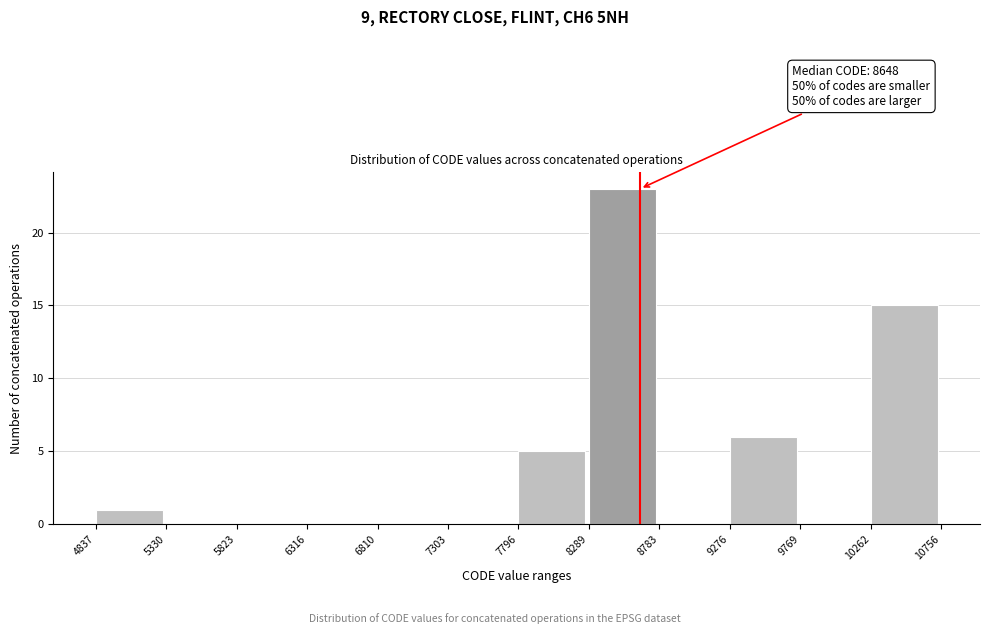

Which range on the x-axis has the tallest bar?

8289 to 8783